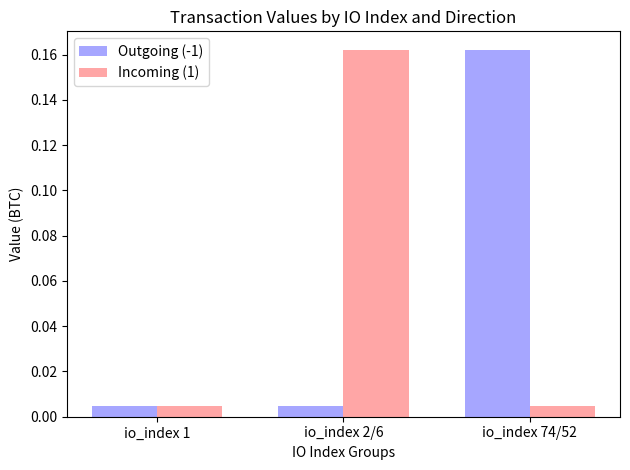

Between io_index 1 and io_index 2/6, which series saw the biggest shift?

Incoming (1)